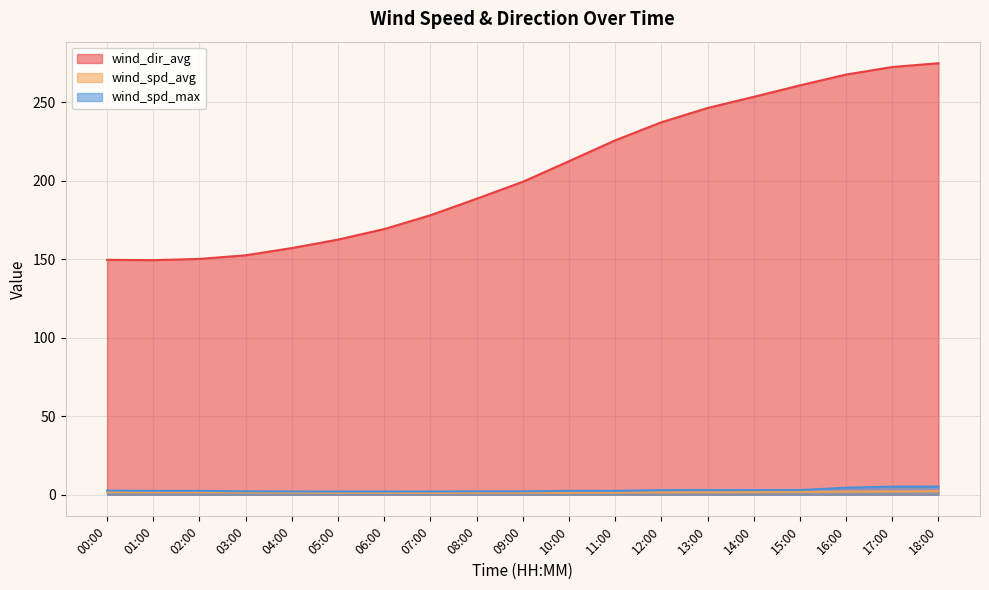

What position from the right is 17:00?

2